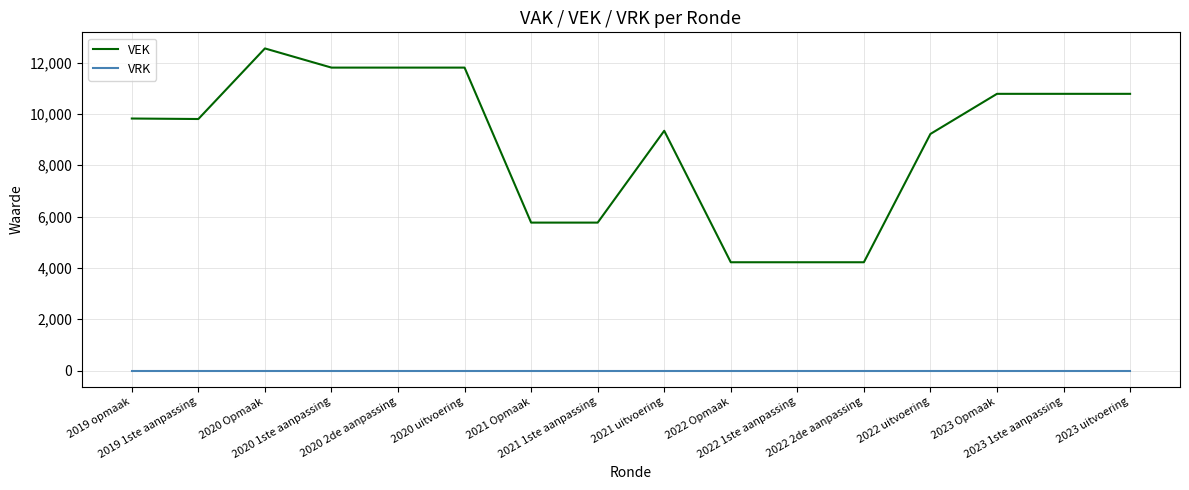

Is this an area chart (filled region under the line)?

No